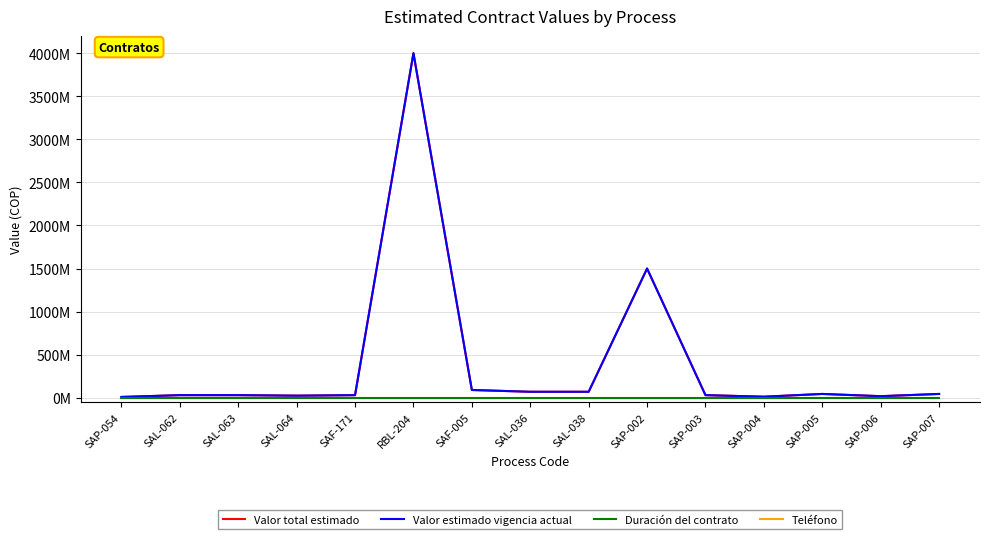

True or false: Valor estimado vigencia actual and Duración del contrato intersect in this chart.

False